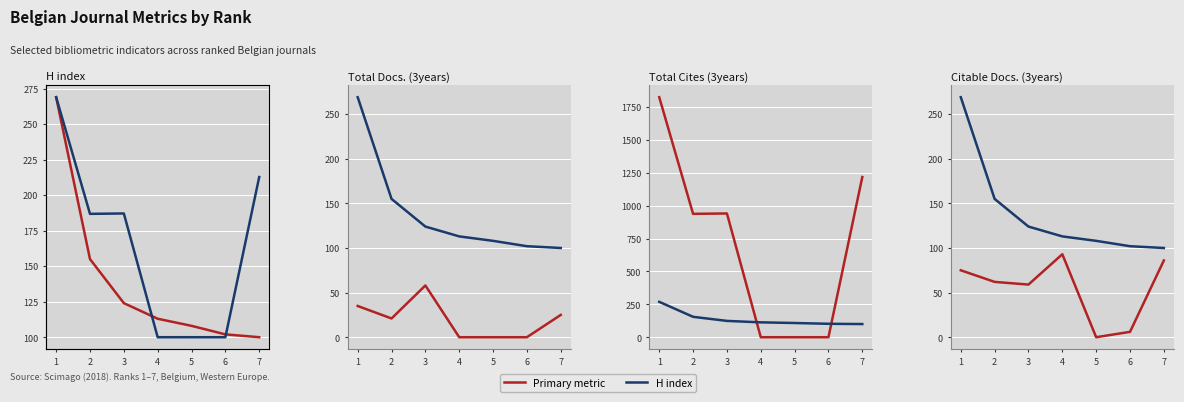

The value of Citable Docs. (3years) at 6 is 6. True or false?

True